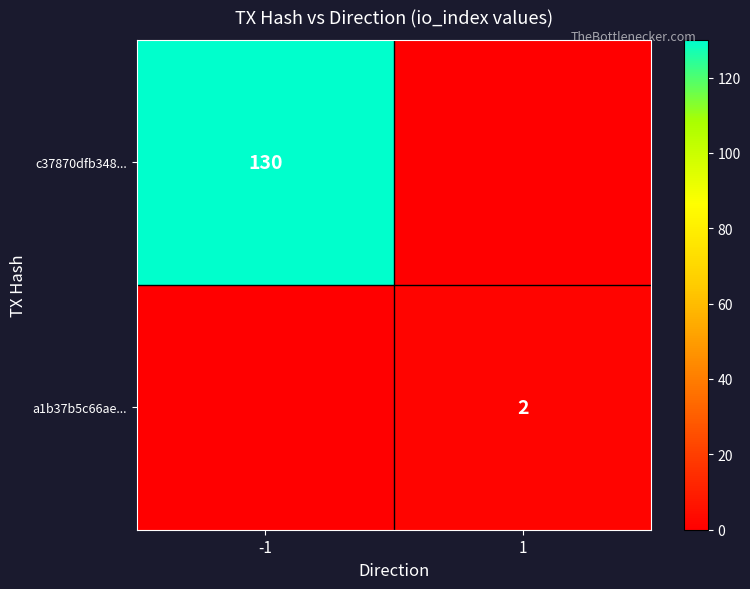

Which label corresponds to the smallest value in the chart?

1